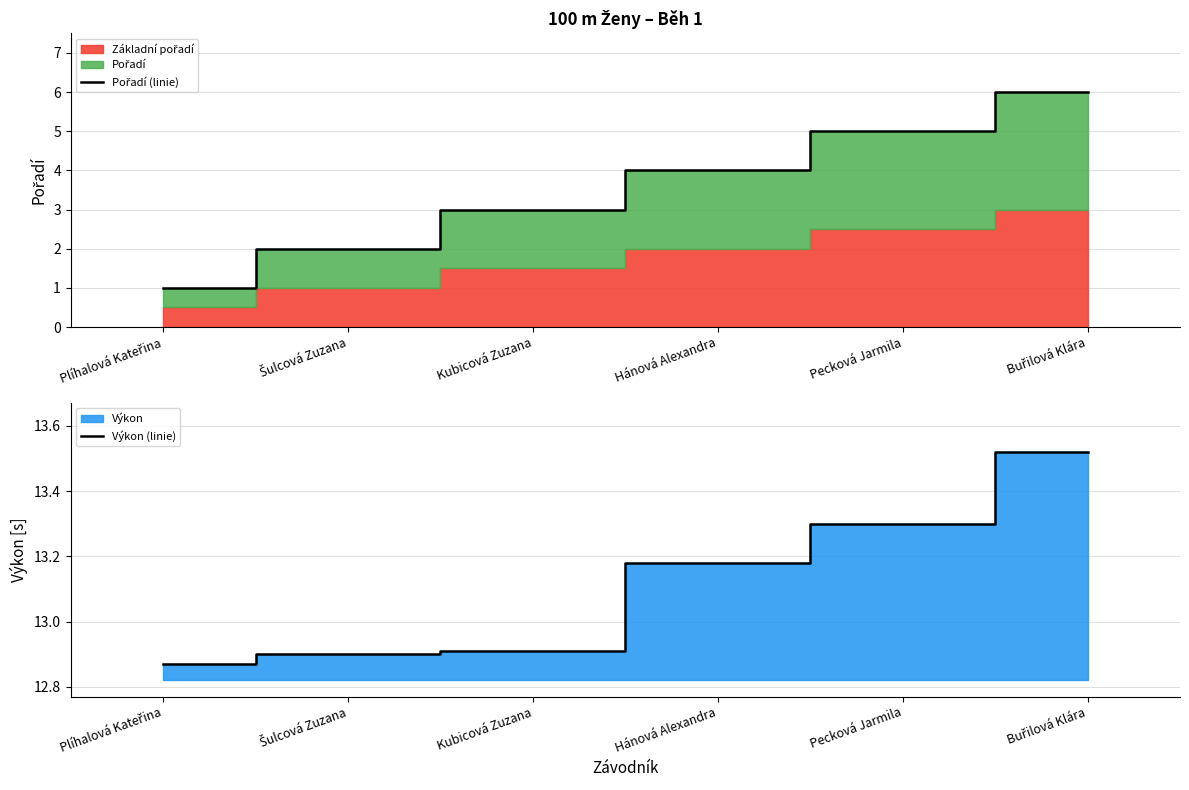

Which series has the largest range (max minus min)?

Pořadí (linie)